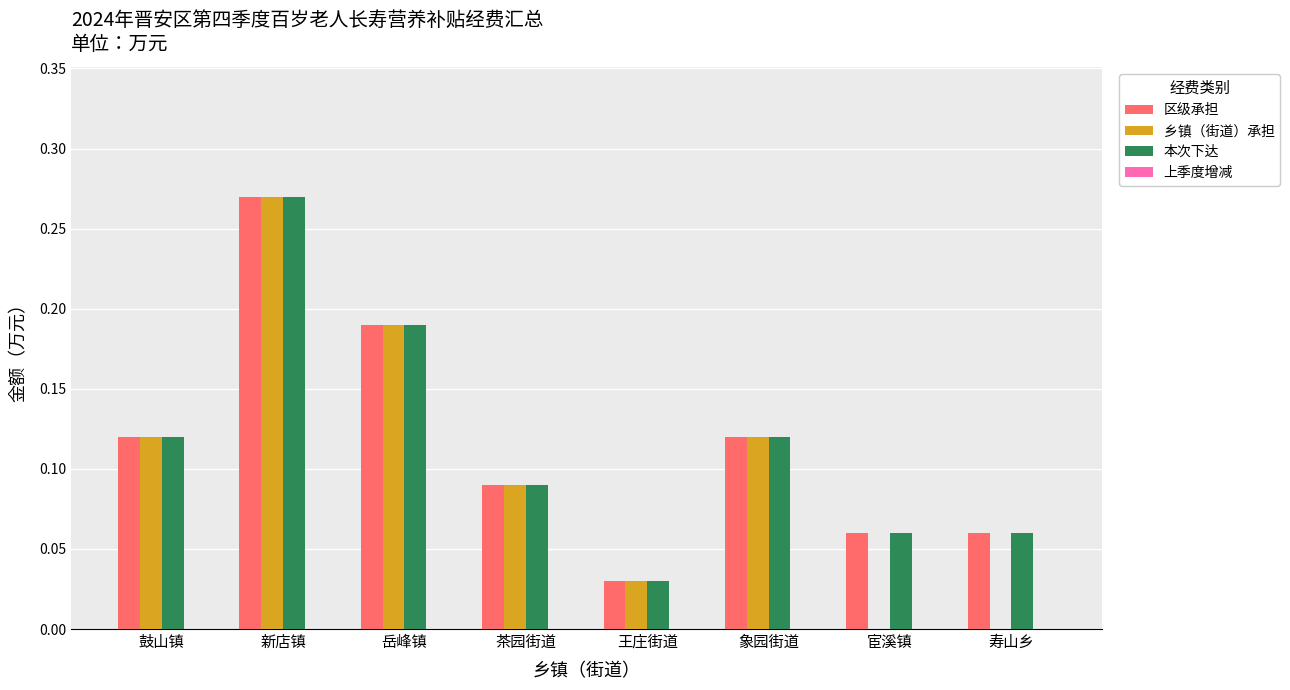

How many 乡镇（街道）承担 values are between 0 and 1?

8